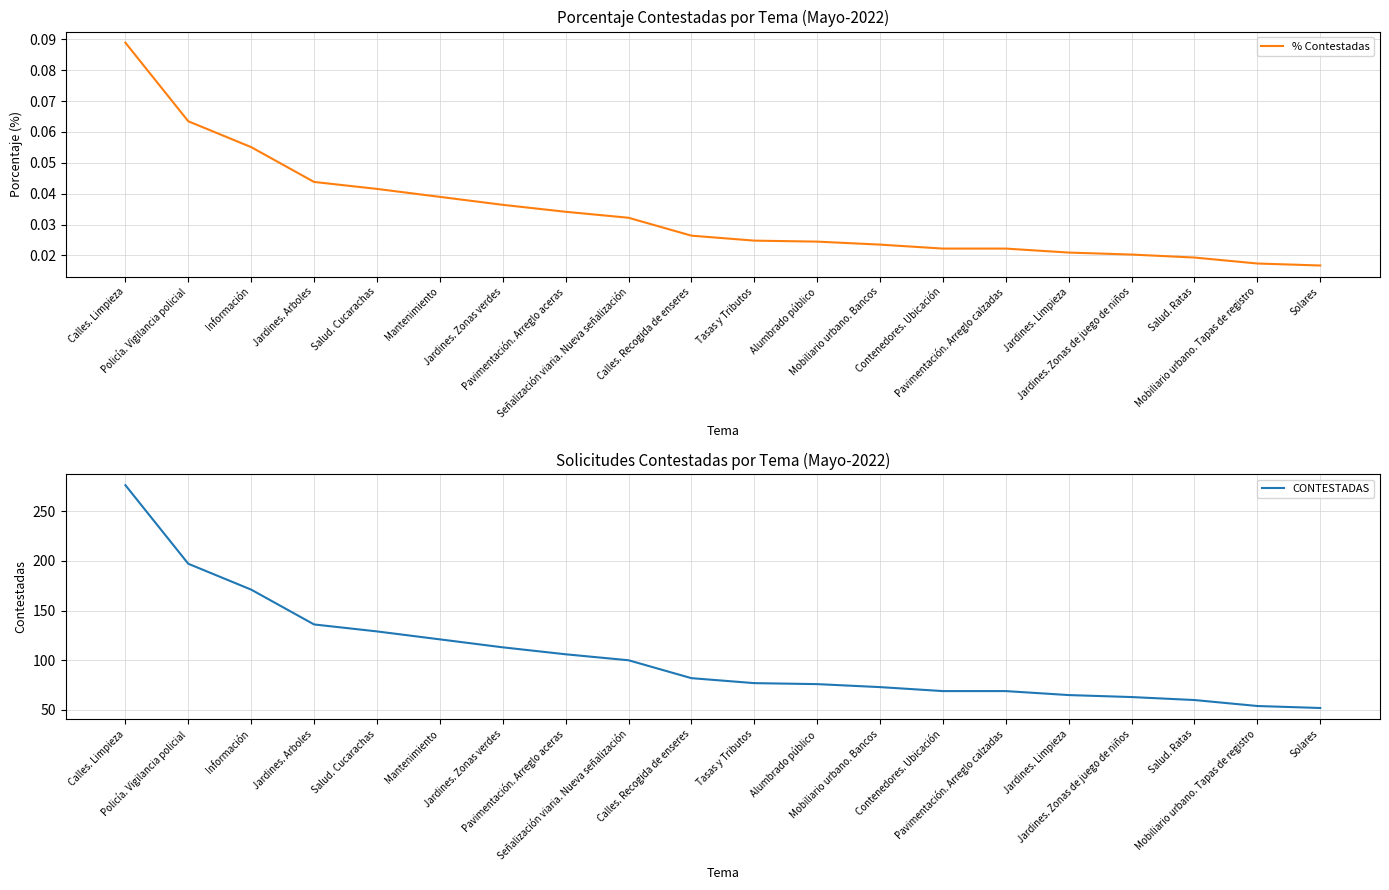

Which series has the largest range (max minus min)?

CONTESTADAS